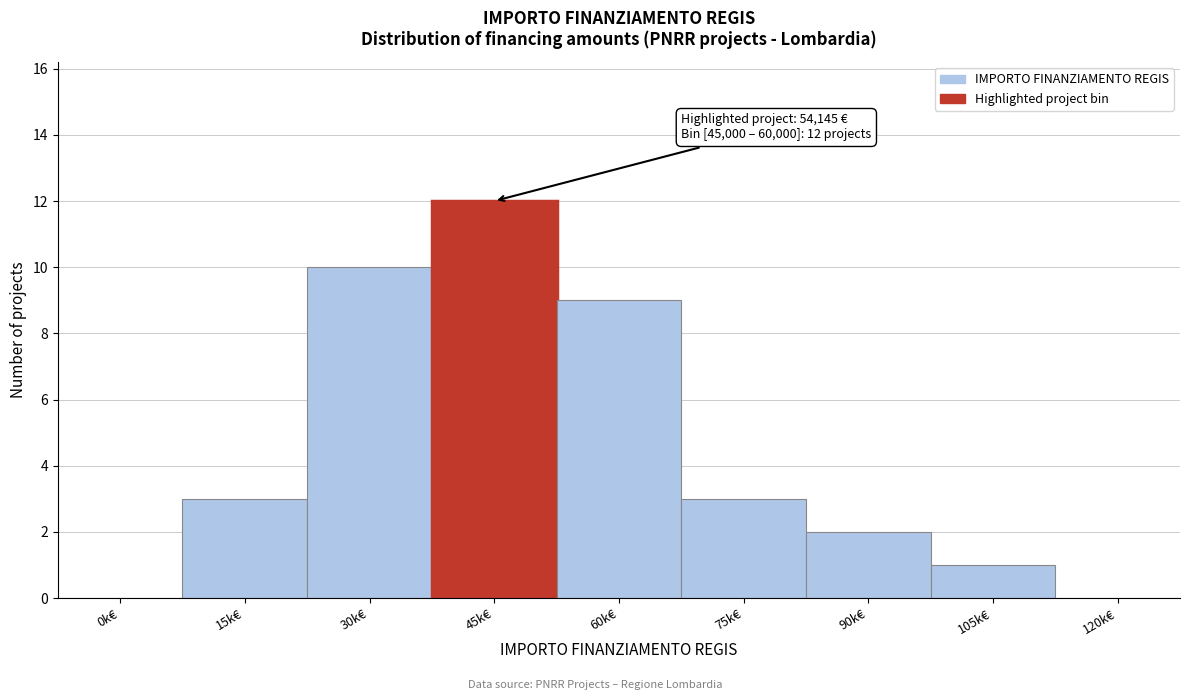

Reading right to left, list all the values displayed in this chart.

120k€=0	105k€=1	90k€=2	75k€=3	60k€=9	45k€=12	30k€=10	15k€=3	0k€=0